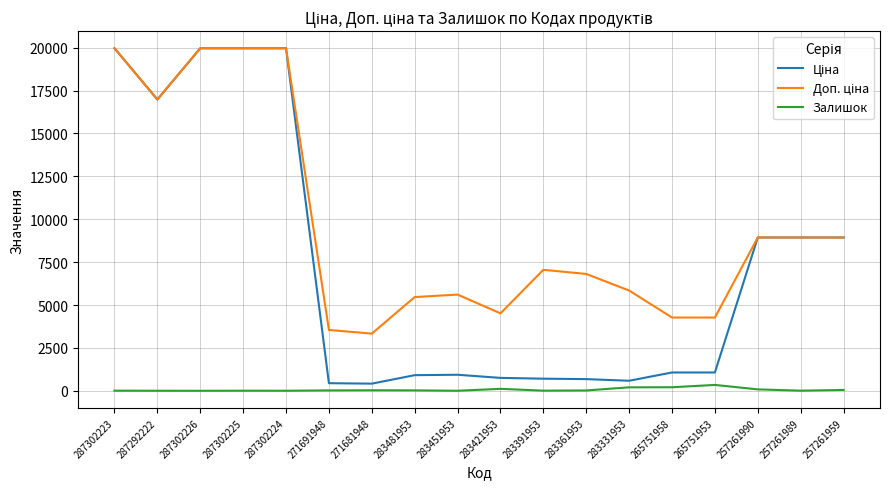

What is the maximum value shown in the chart?

19964.2